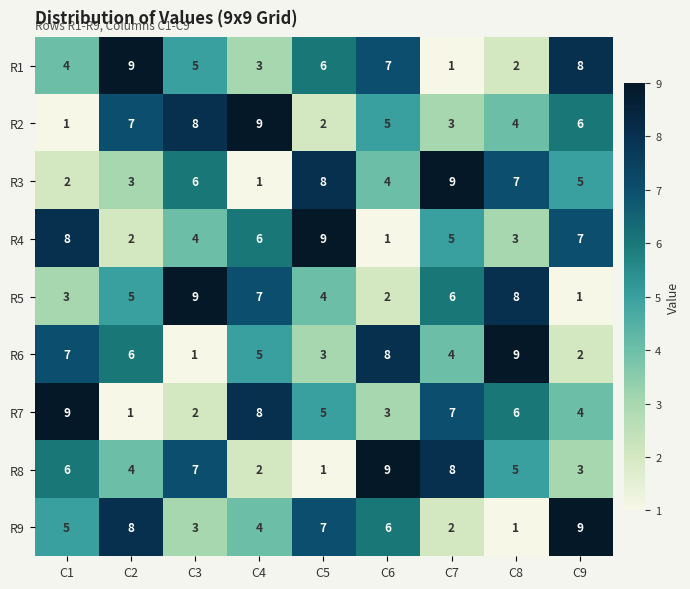

Rank the series at C1 from highest to lowest value.

R7, R4, R6, R8, R9, R1, R5, R3, R2